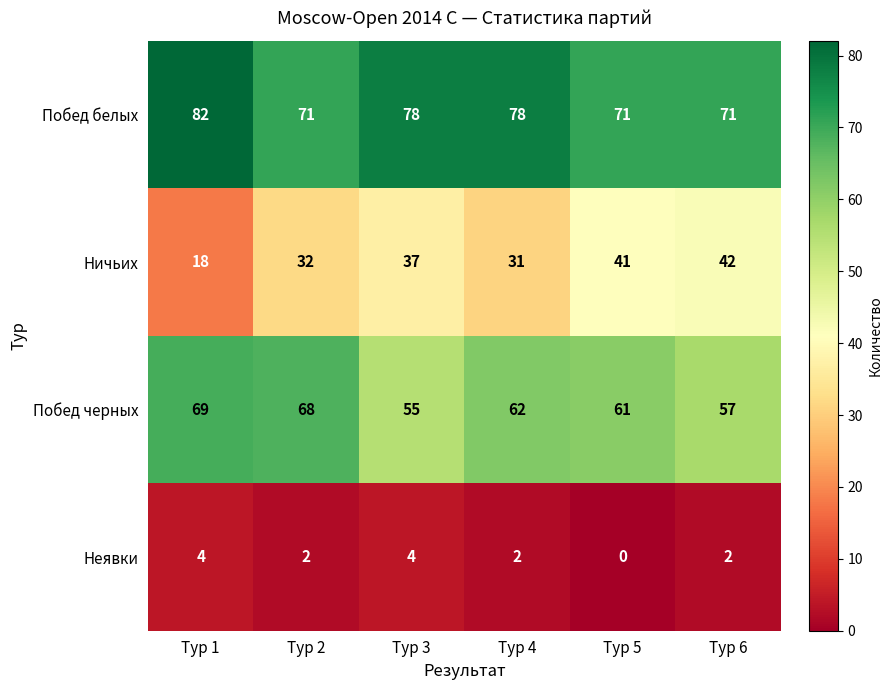

True or false: Неявки has a value of 7 at Тур 1.

False